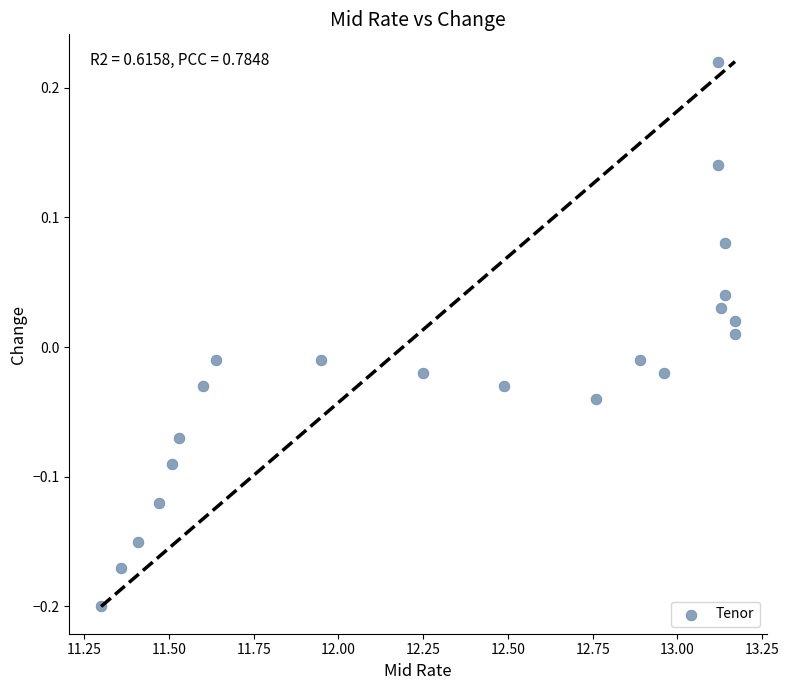

What is the range of Y values (max minus min)?

0.4